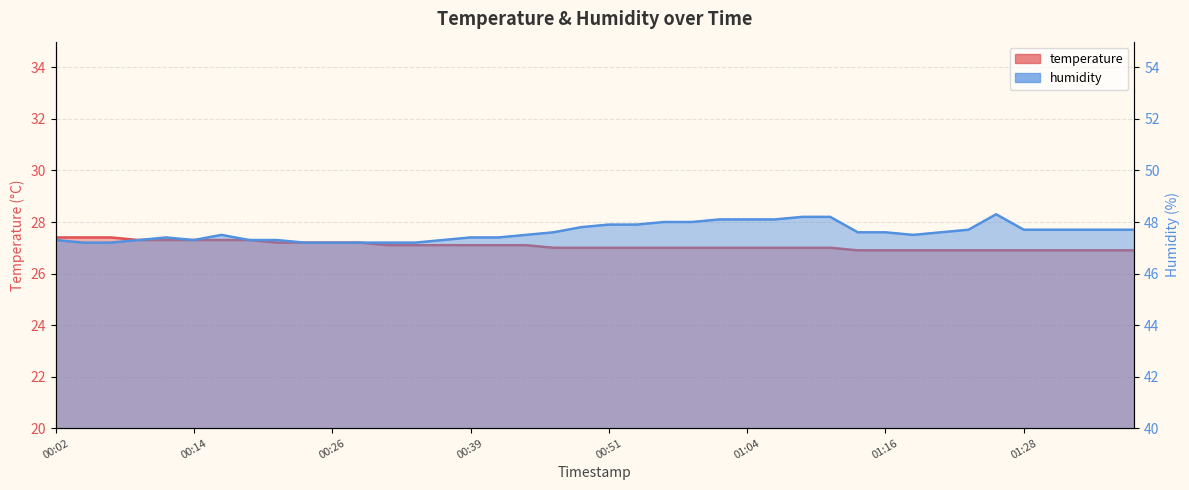

At which label does humidity reach its peak?

01:26